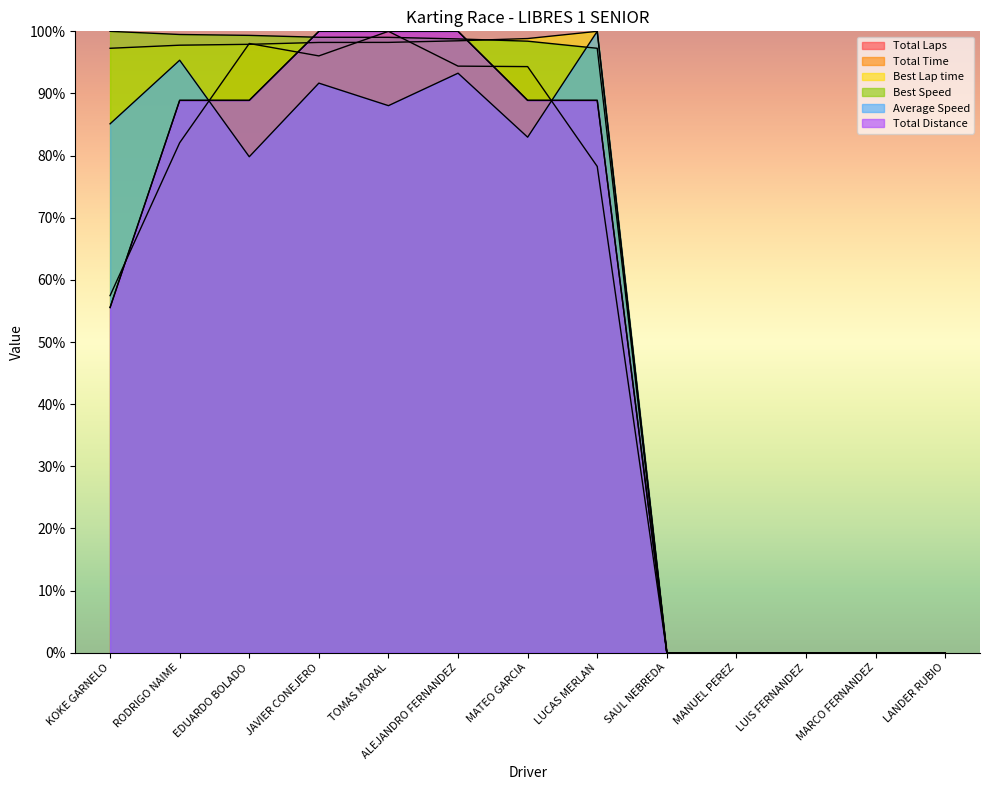

What are all the series names shown in the legend?

Total Laps, Total Time, Best Lap time, Best Speed, Average Speed, Total Distance